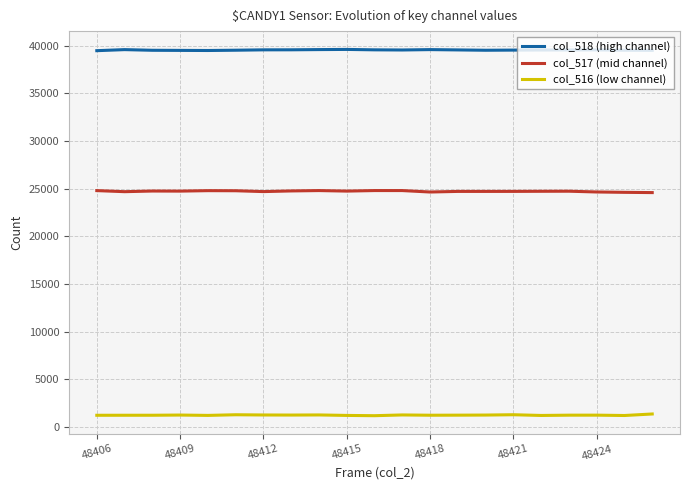

List the series in order of their overall mean, highest first.

col_518 (high channel), col_517 (mid channel), col_516 (low channel)